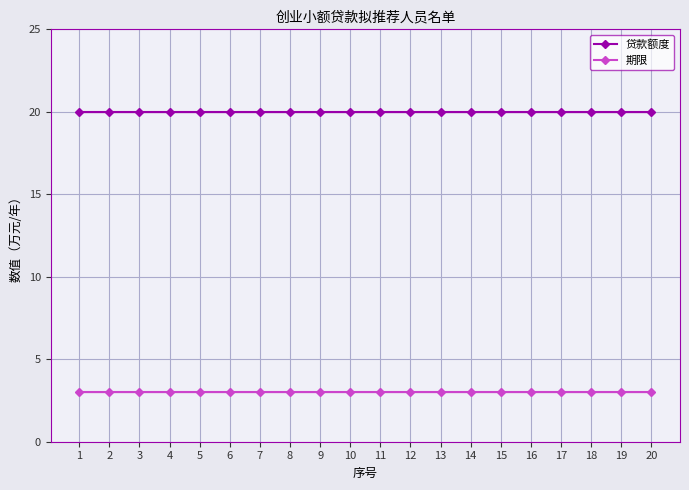

True or false: 期限 and 贷款额度 cross at least once.

False